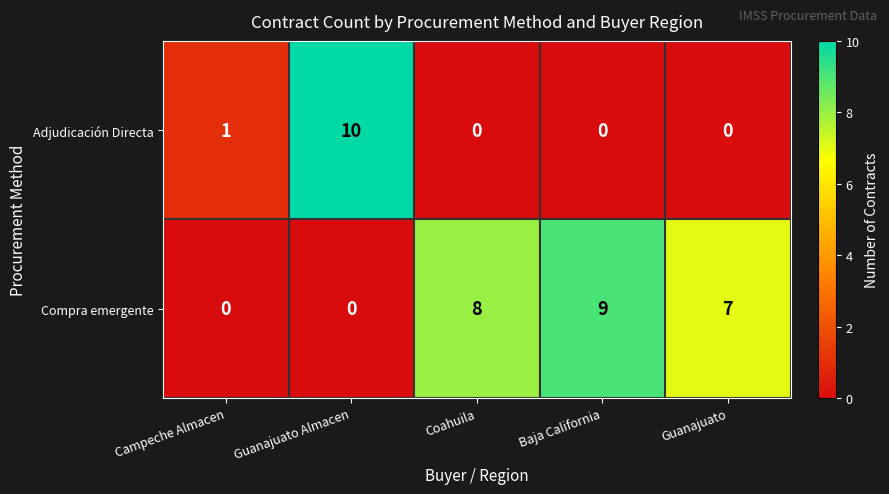

What is the spread (max minus min) of values at Guanajuato?

7